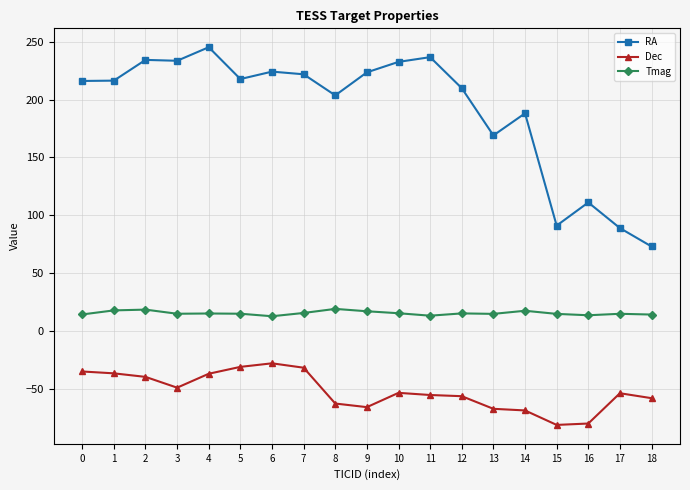

True or false: RA and Dec cross at least once.

False